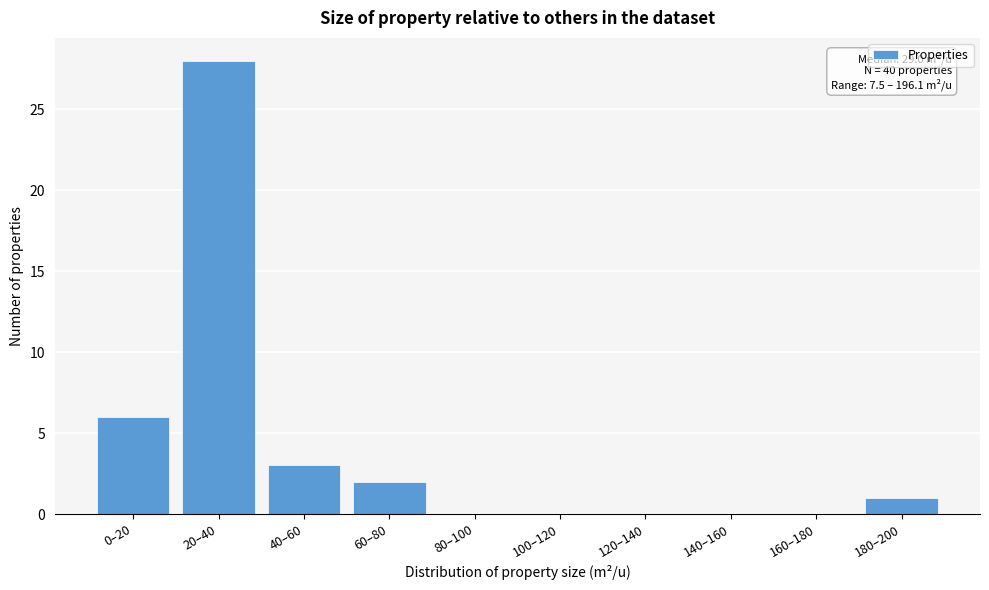

Reading left to right, extract all data points from this chart.

0–20=6	20–40=28	40–60=3	60–80=2	80–100=0	100–120=0	120–140=0	140–160=0	160–180=0	180–200=1